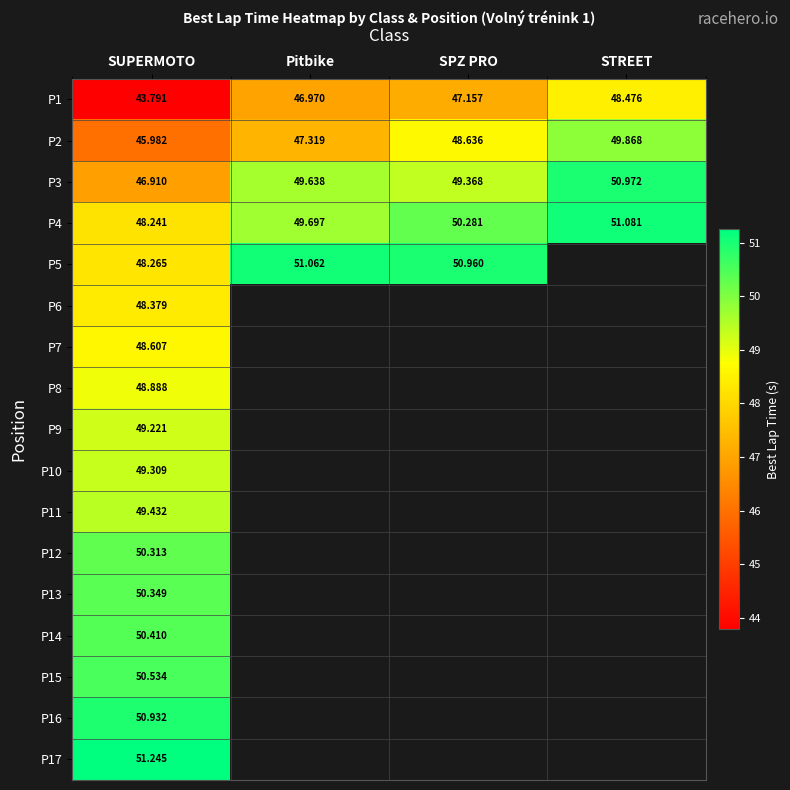

Is the value of P4 at STREET greater than the value of P13 at SUPERMOTO?

Yes